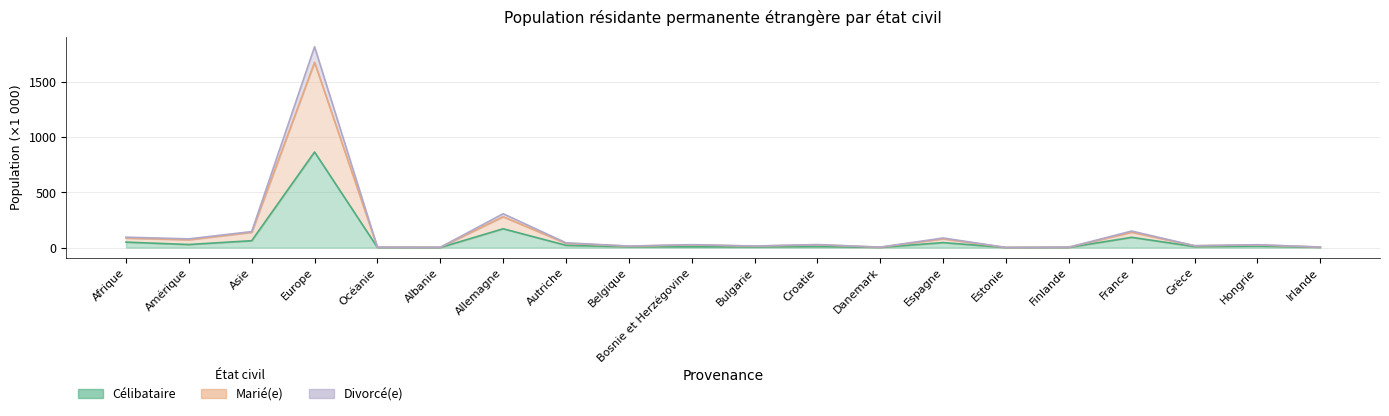

The Célibataire series shows 62.7 at Asie. True or false?

True